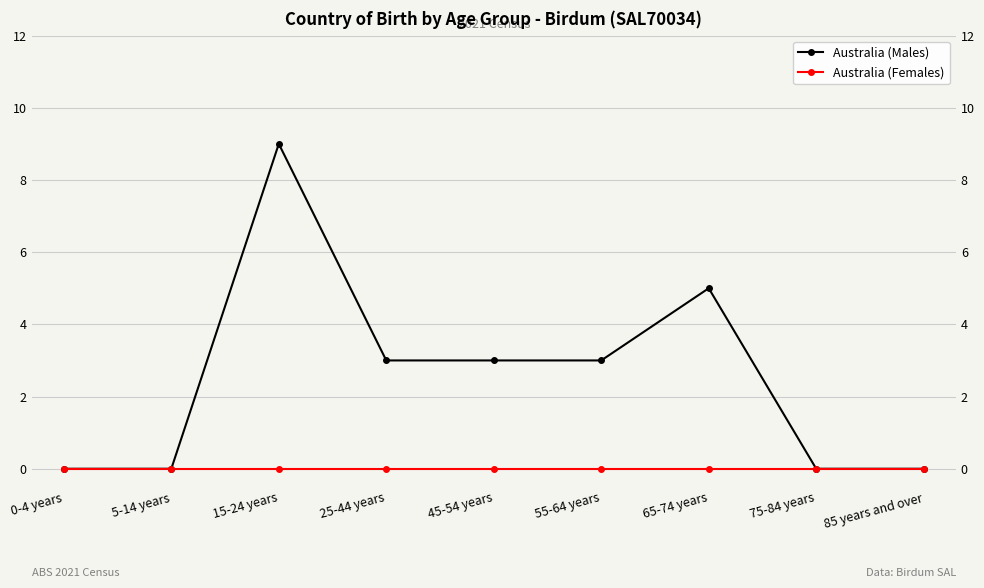

Count the number of categories in the chart.

9